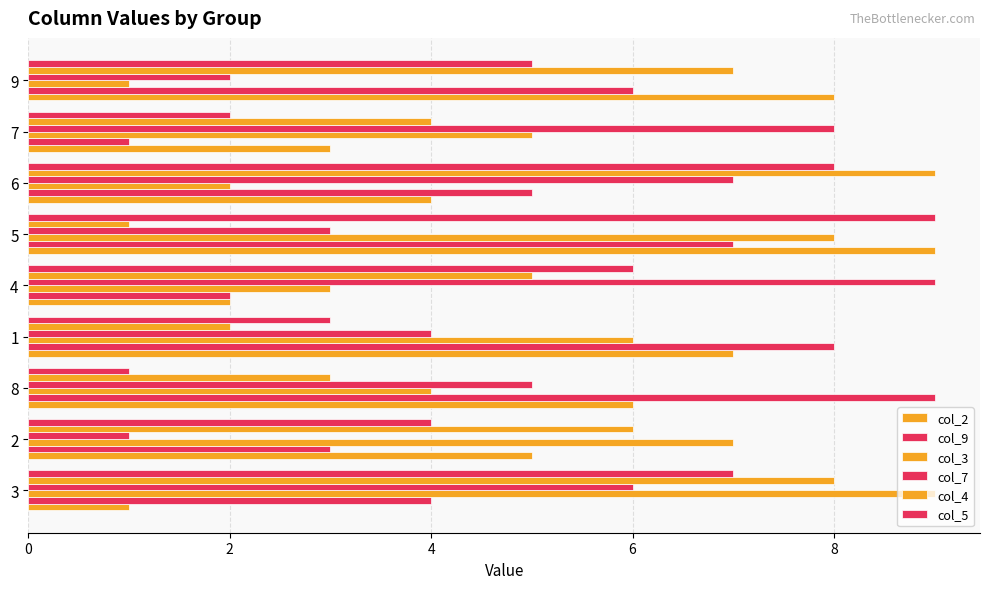

How many data points in col_3 are less than 5?

4